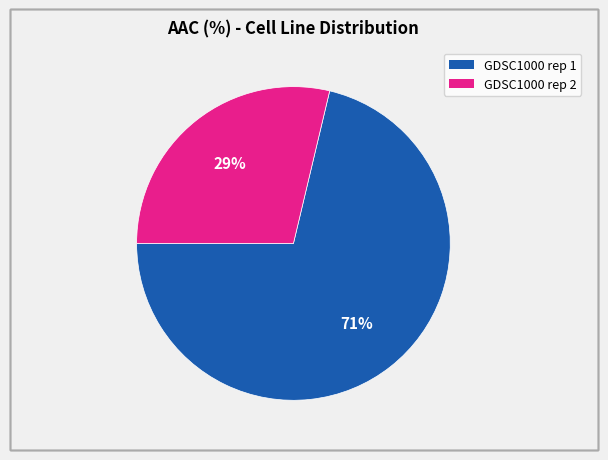

How many slices are in this pie chart?

2